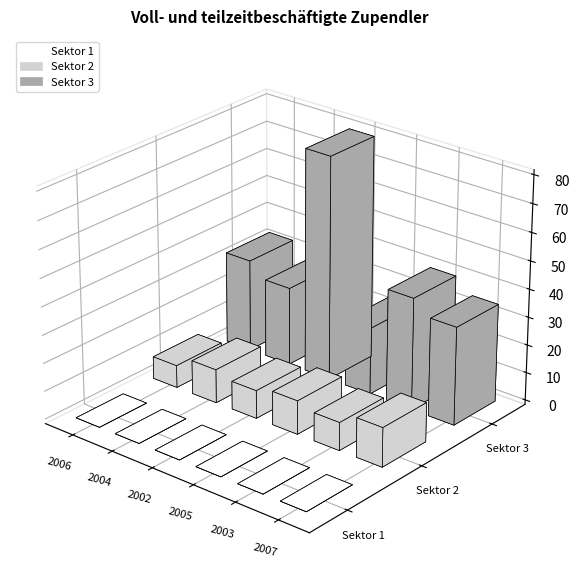

The value of Sektor 3 at 2007 is 9. True or false?

False